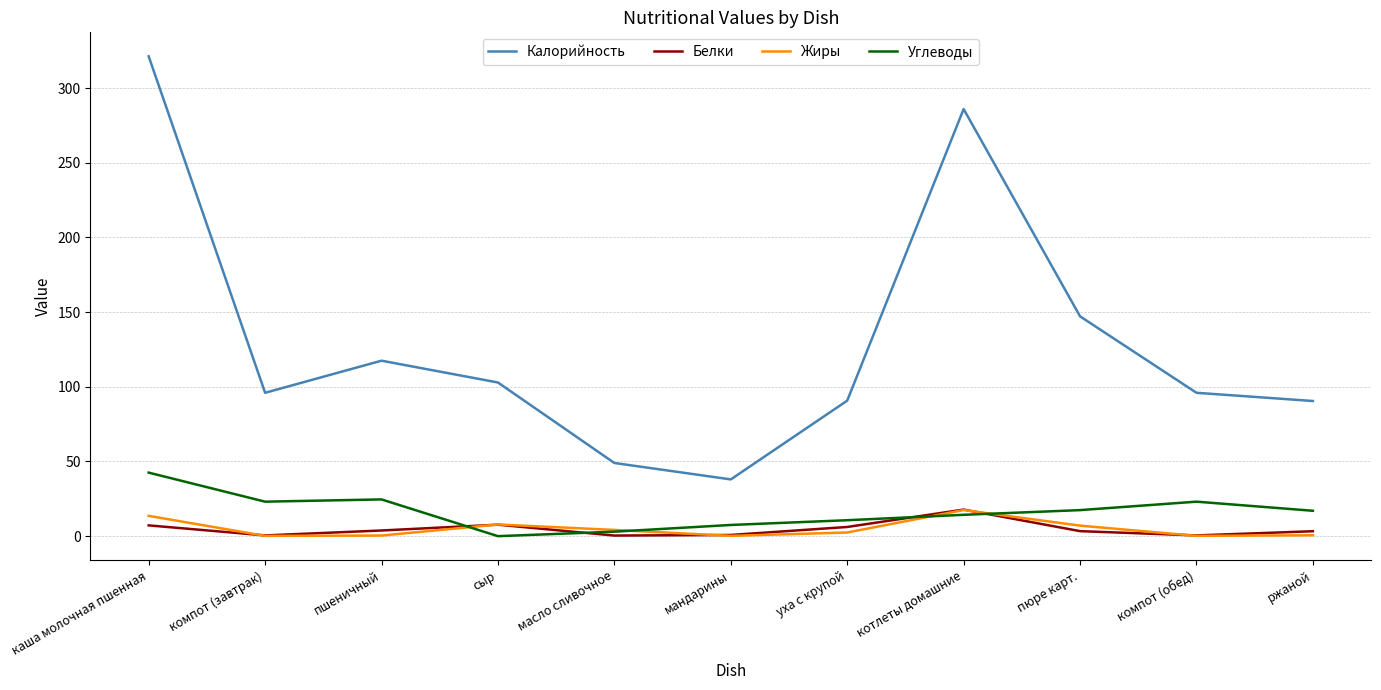

At уха с крупой, list the series in order from smallest to largest.

Жиры, Белки, Углеводы, Калорийность